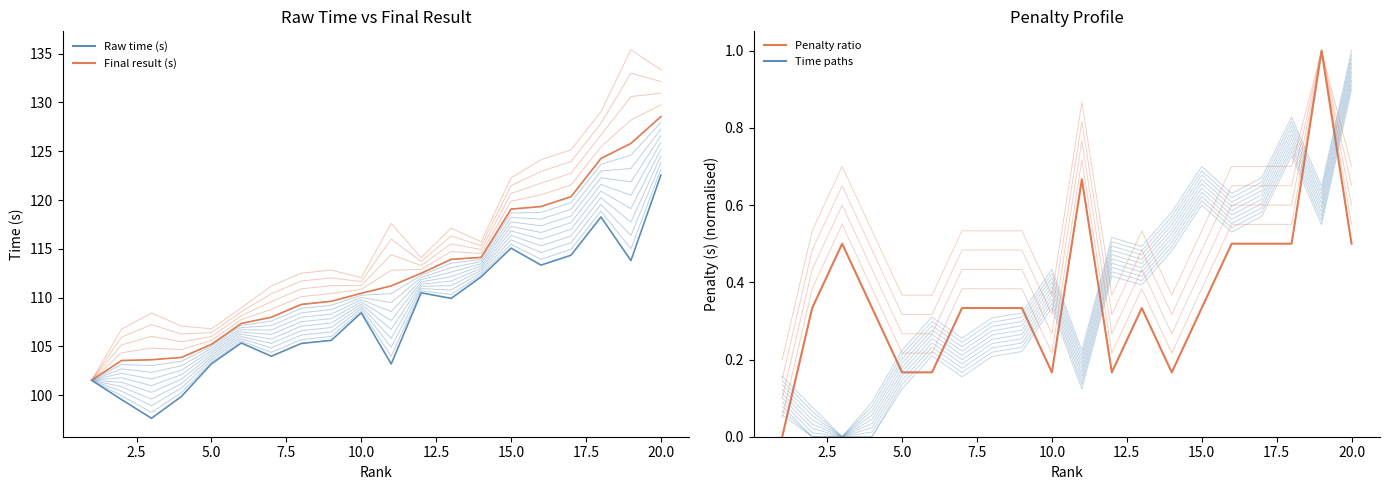

Reading left to right, extract all data points from this chart.

Raw time (s): 101.5	99.5	97.6	99.9	103.2	105.3	104.0	105.3	105.6	108.4	103.2	110.5	109.9	112.1	115.1	113.3	114.3	118.3	113.8	122.5
Final result (s): 101.5	103.5	103.6	103.9	105.2	107.3	108.0	109.3	109.6	110.4	111.2	112.5	113.9	114.1	119.1	119.3	120.3	124.3	125.8	128.6
Penalty ratio: 0.0	0.3	0.5	0.3	0.2	0.2	0.3	0.3	0.3	0.2	0.7	0.2	0.3	0.2	0.3	0.5	0.5	0.5	1.0	0.5